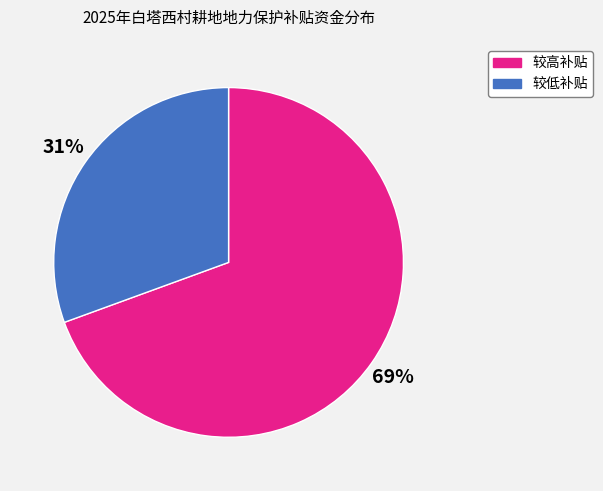

Is there a majority slice in this chart?

Yes